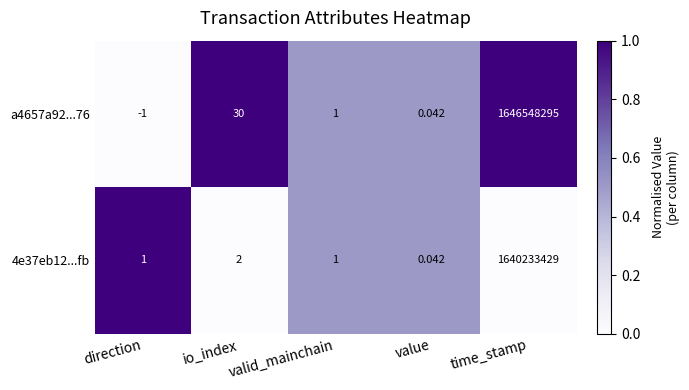

Which series changed the most between direction and value?

a4657a92...76